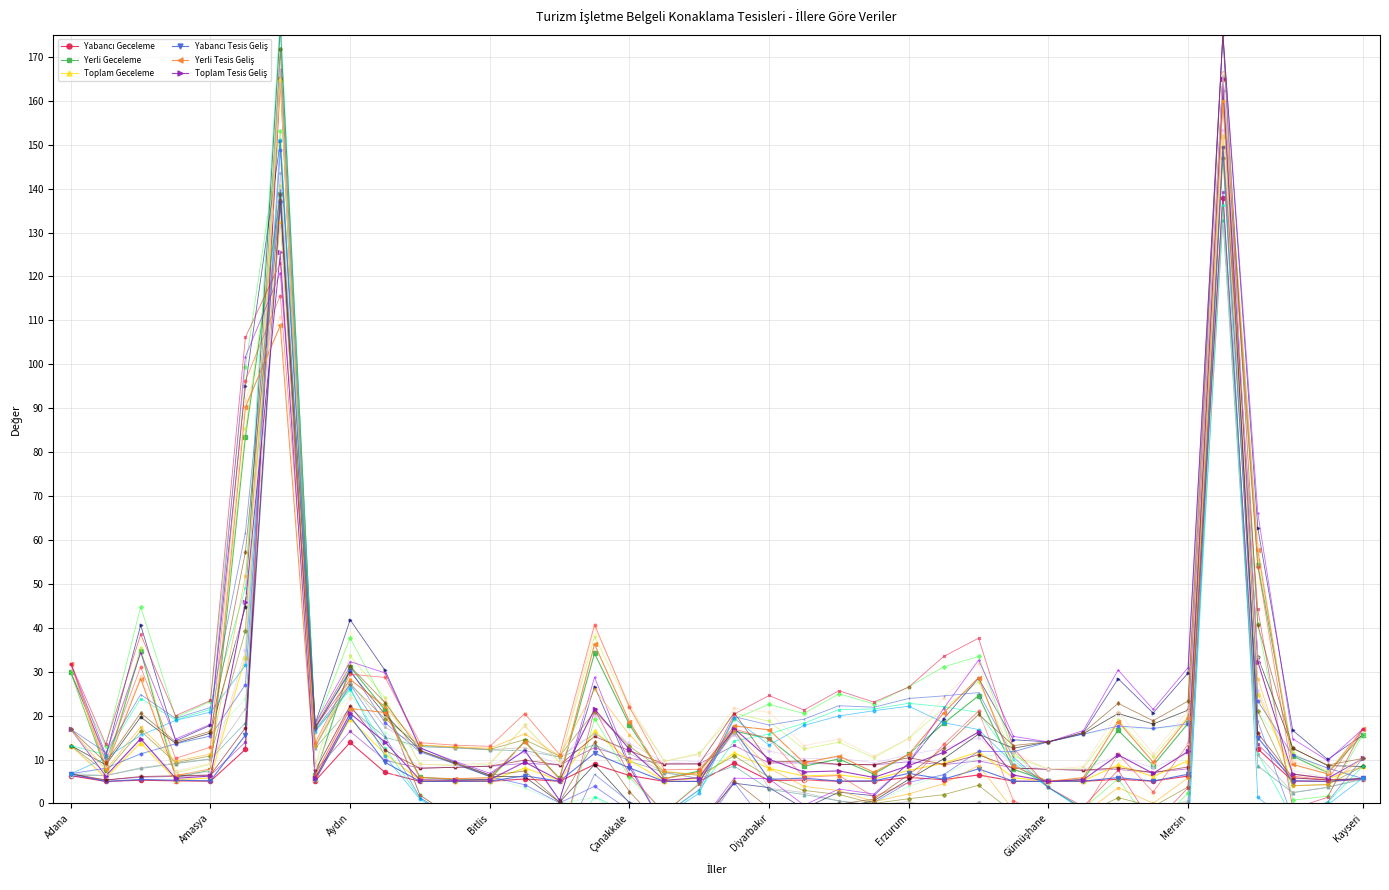

Read the Yerli Tesis Geliş value at Hatay.

18.6